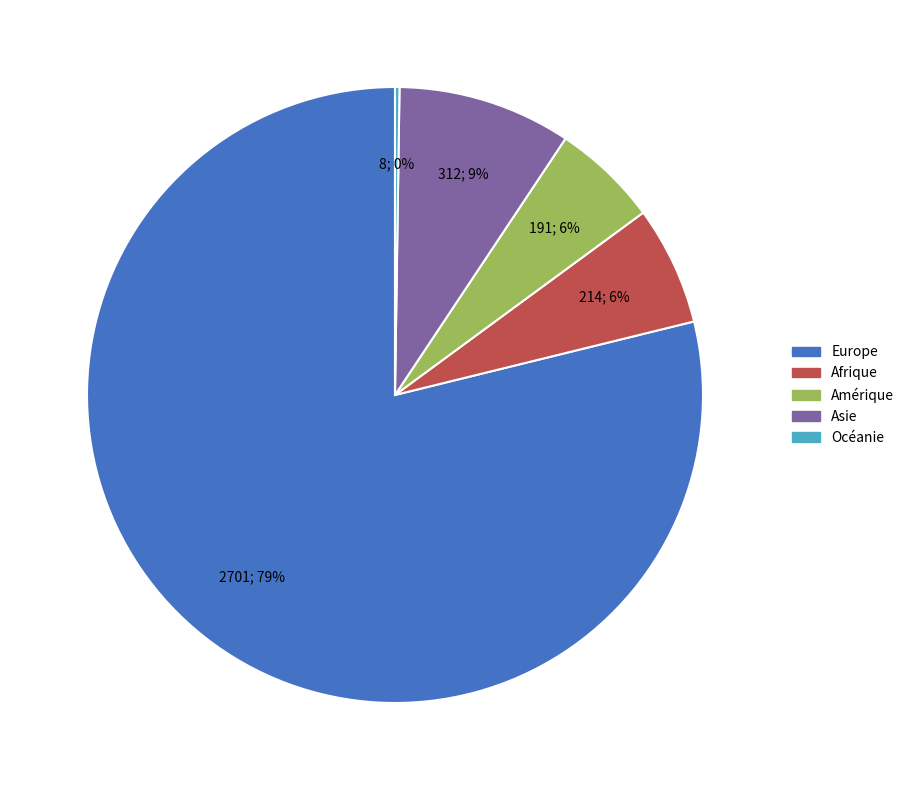

To the nearest percent, what is the average slice percentage?

20%